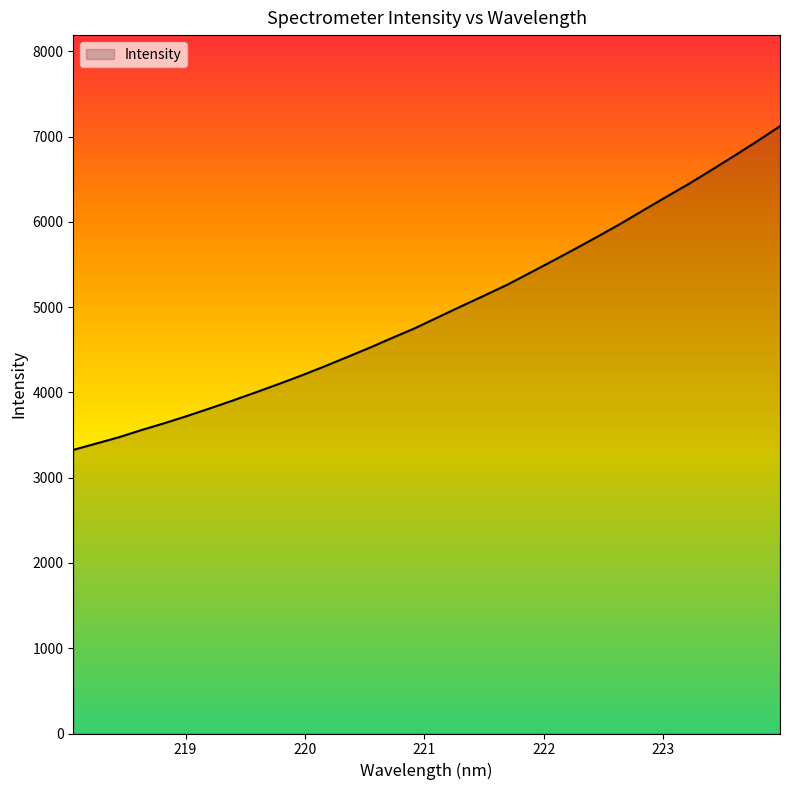

What is the difference between the maximum and minimum values?

3795.6